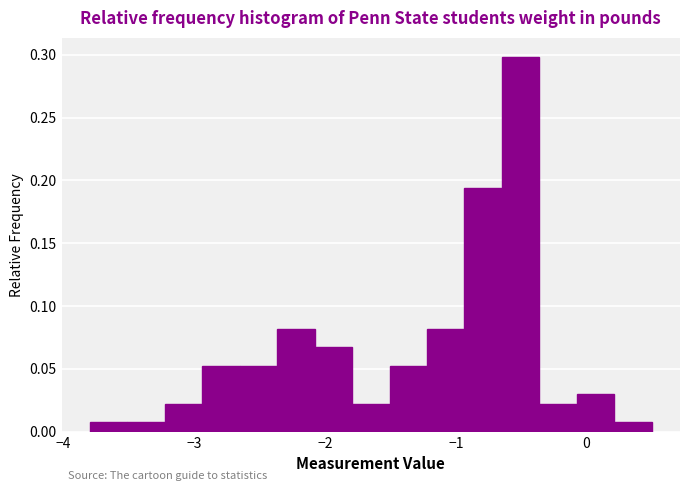

Read against the x-axis, roughly where is the centre of the tallest bar?

-0.5